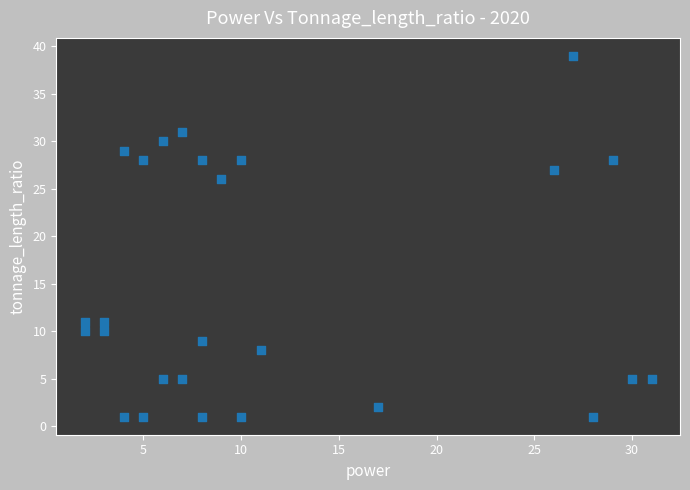

What is the range of Y values (max minus min)?

38